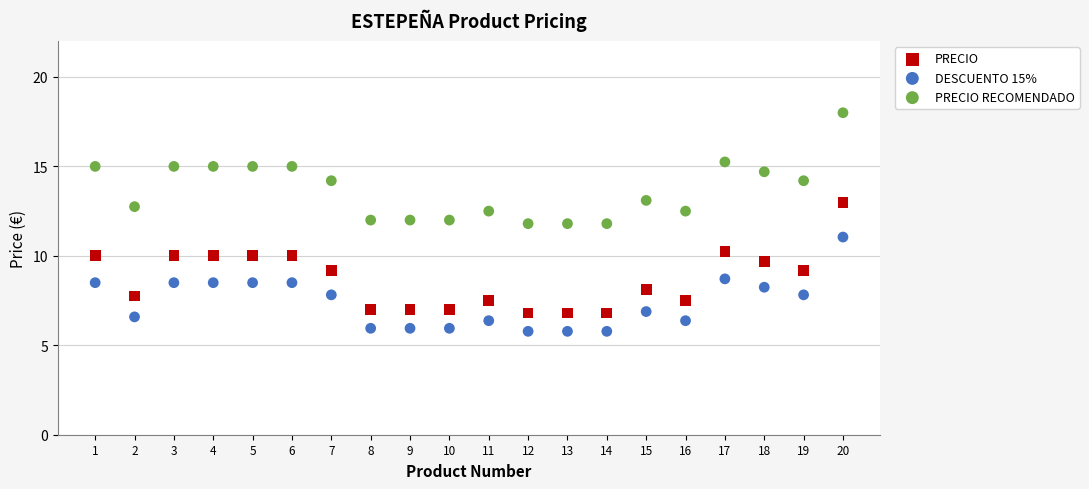

What is the X range (max minus min) for the scatter plot?

19.0